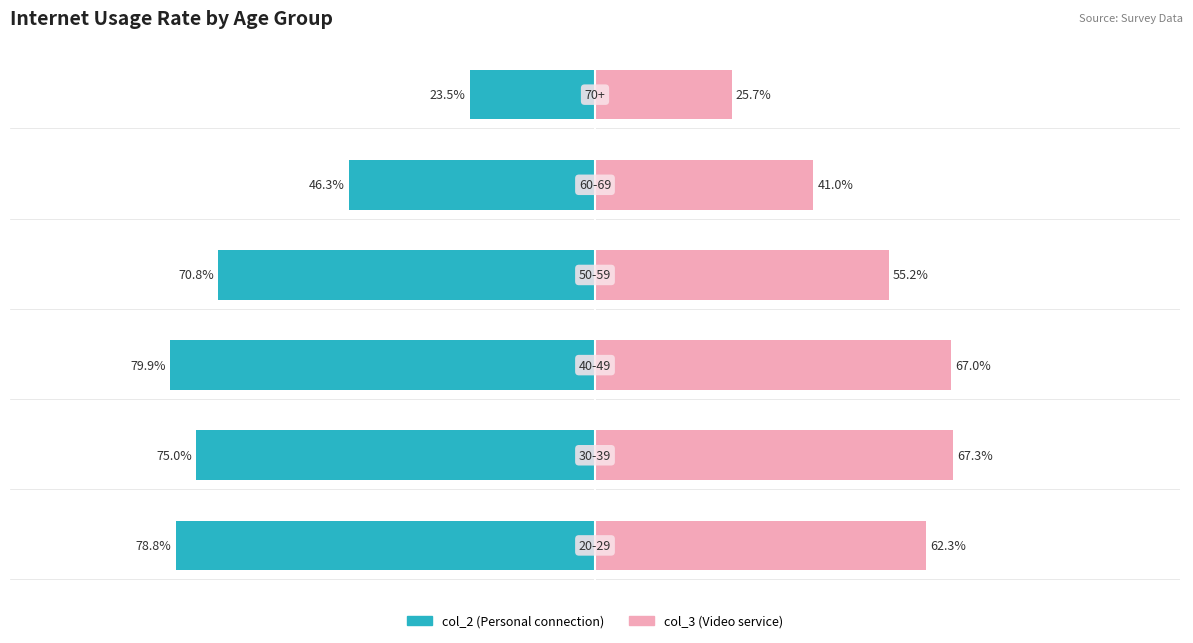

List the labels in order of col_3 value, smallest first.

5, 4, 3, 0, 2, 1